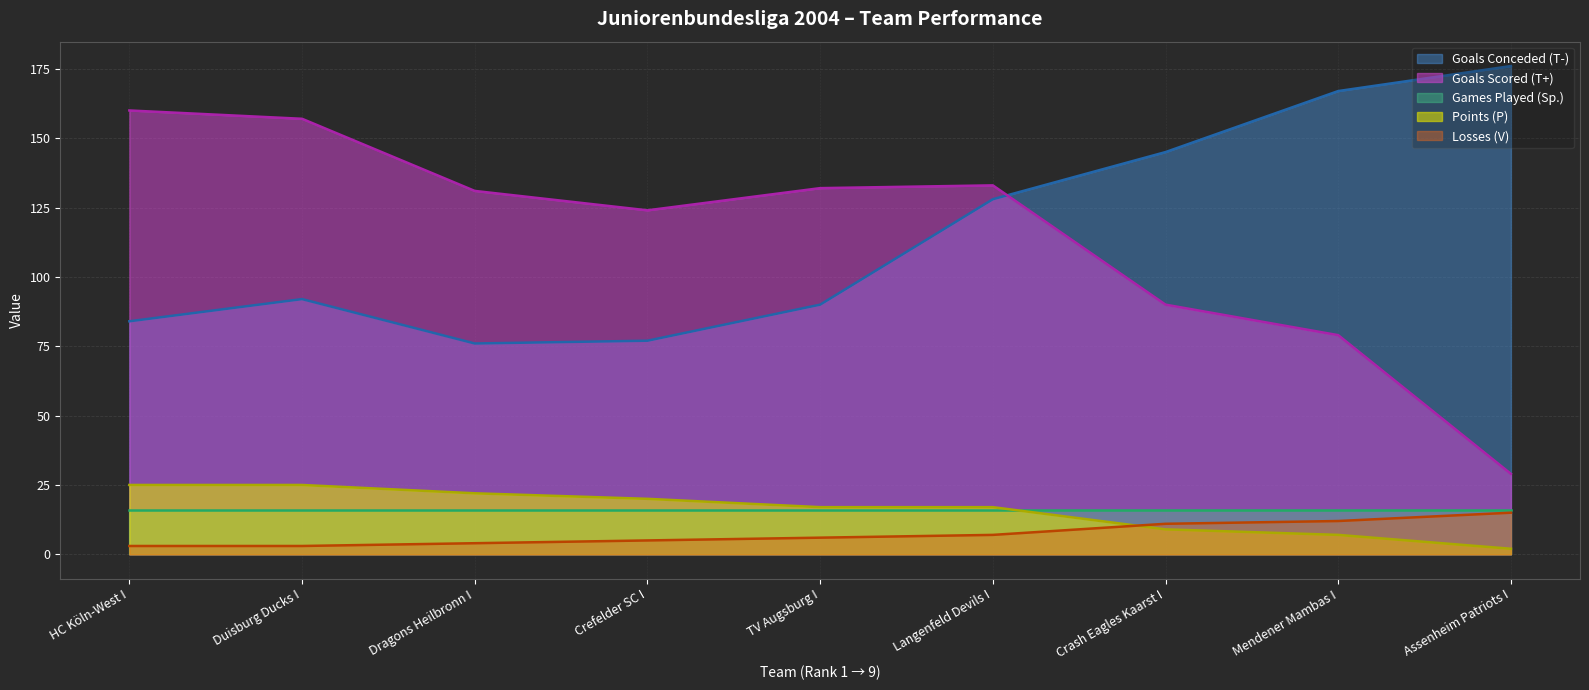

True or false: Points (P) and Goals Conceded (T-) intersect in this chart.

False